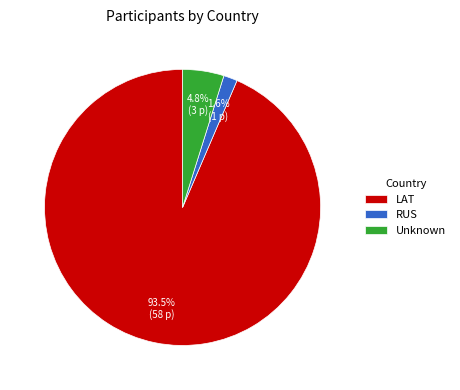

To the nearest percent, what portion does RUS represent?

2%